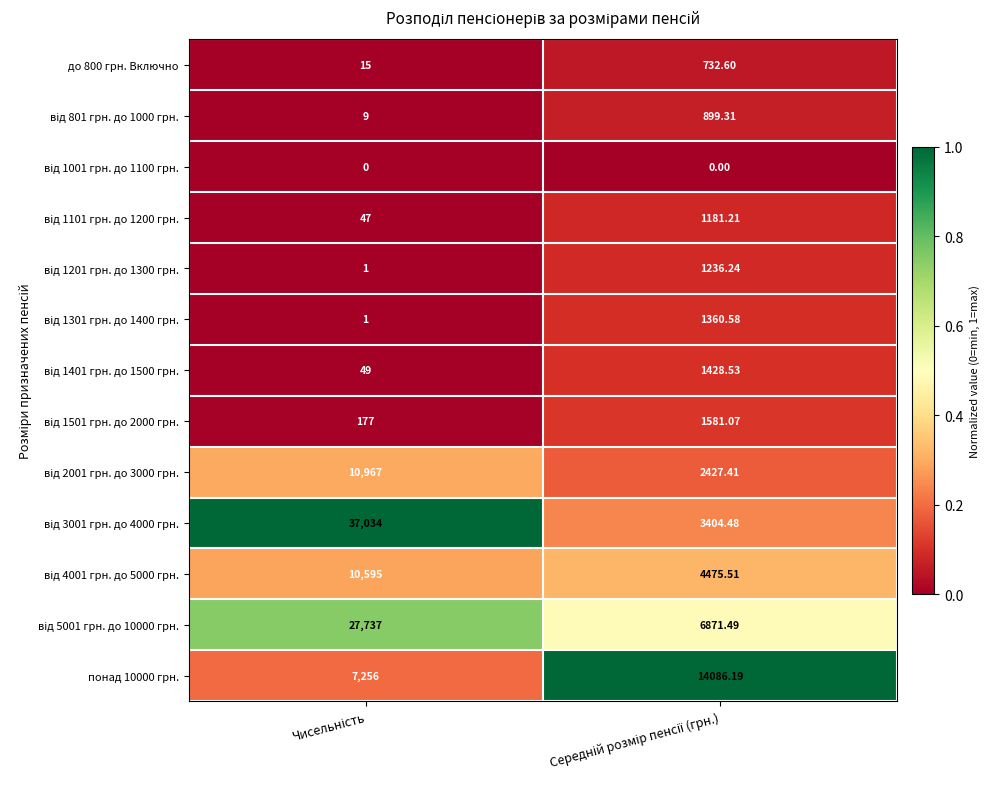

How many distinct data groups are displayed?

13